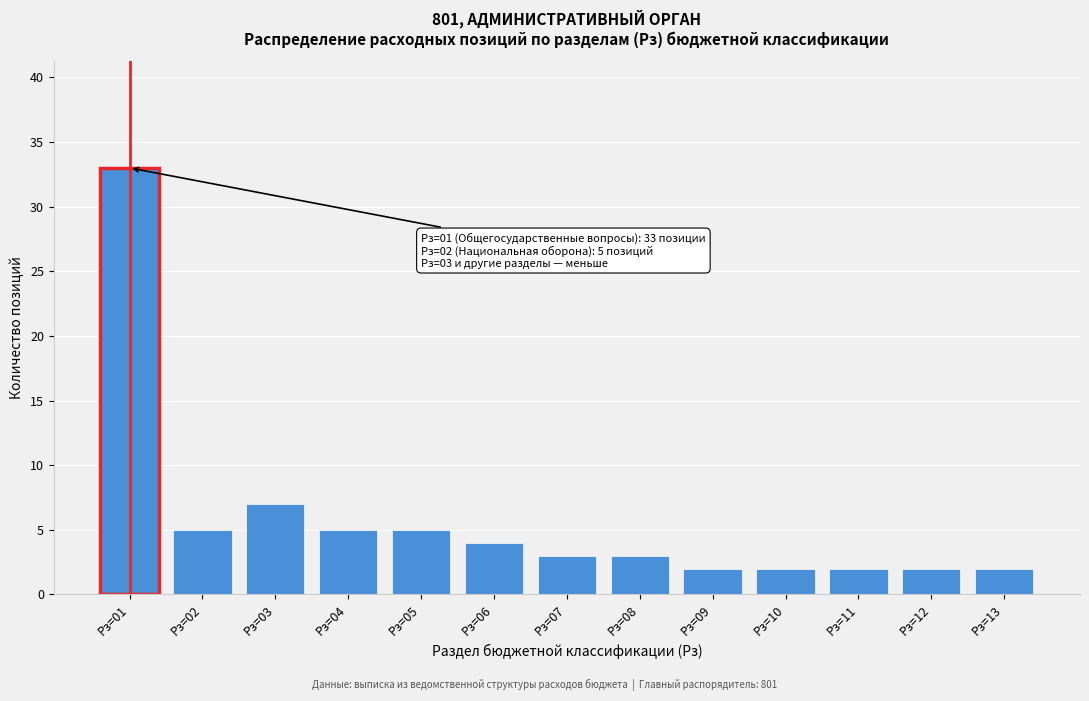

Reading right to left, list all the values displayed in this chart.

2	2	2	2	2	3	3	4	5	5	7	5	33